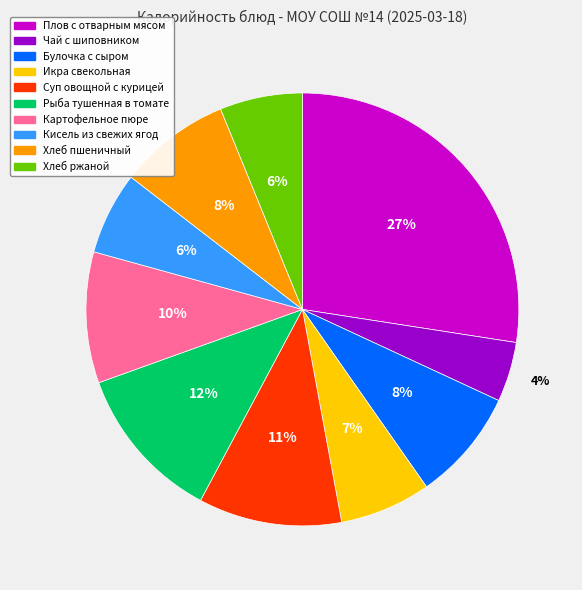

The Картофельное пюре slice represents 10% of the pie. True or false?

True